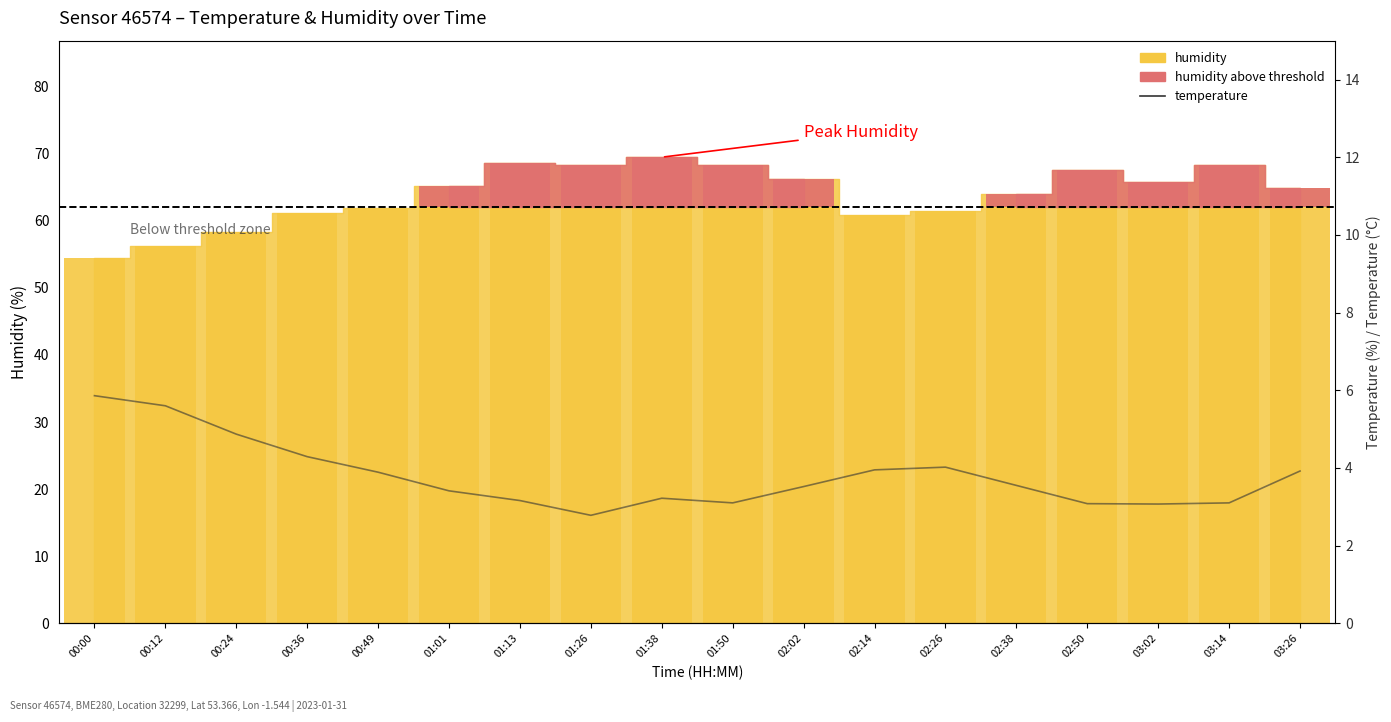

How many positive values does the humidity above threshold series have?

11